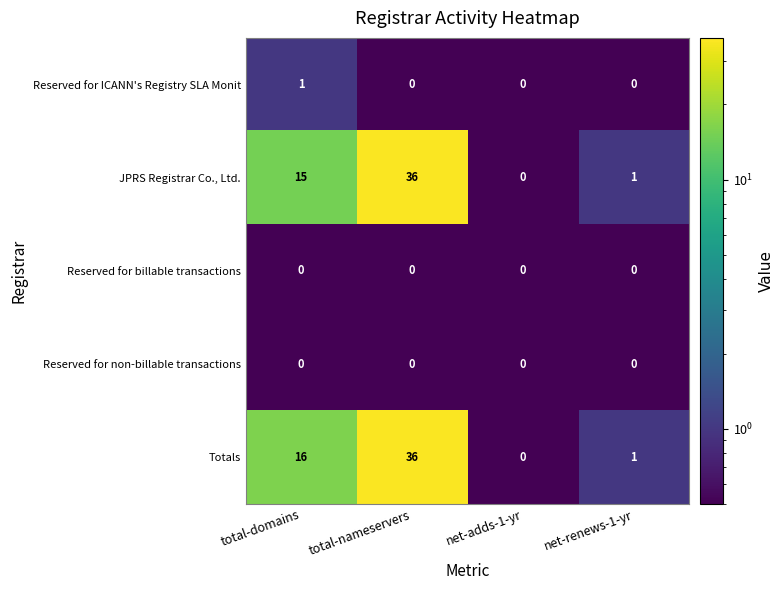

The value of Reserved for non-billable transactions at total-domains is 0. True or false?

True